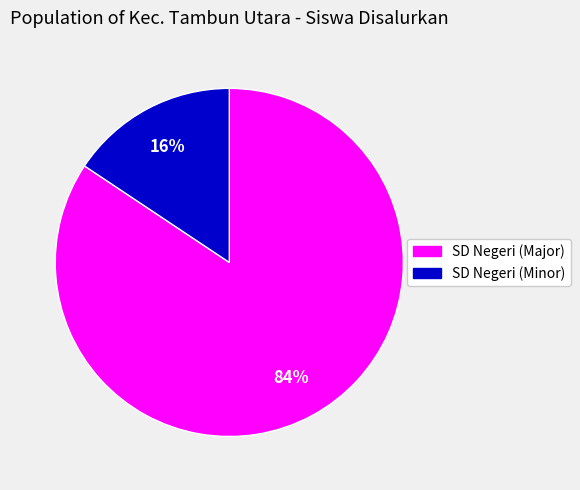

How many segments does this pie chart have?

2